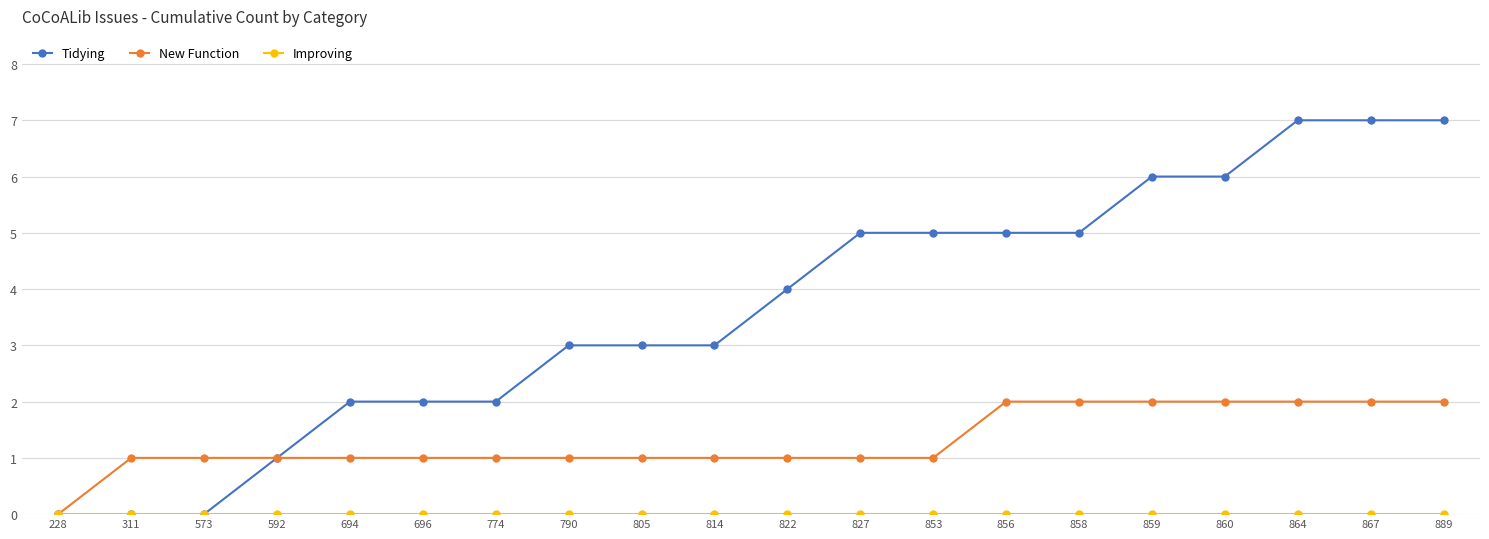

Between 858 and 889, which series saw the biggest shift?

Tidying